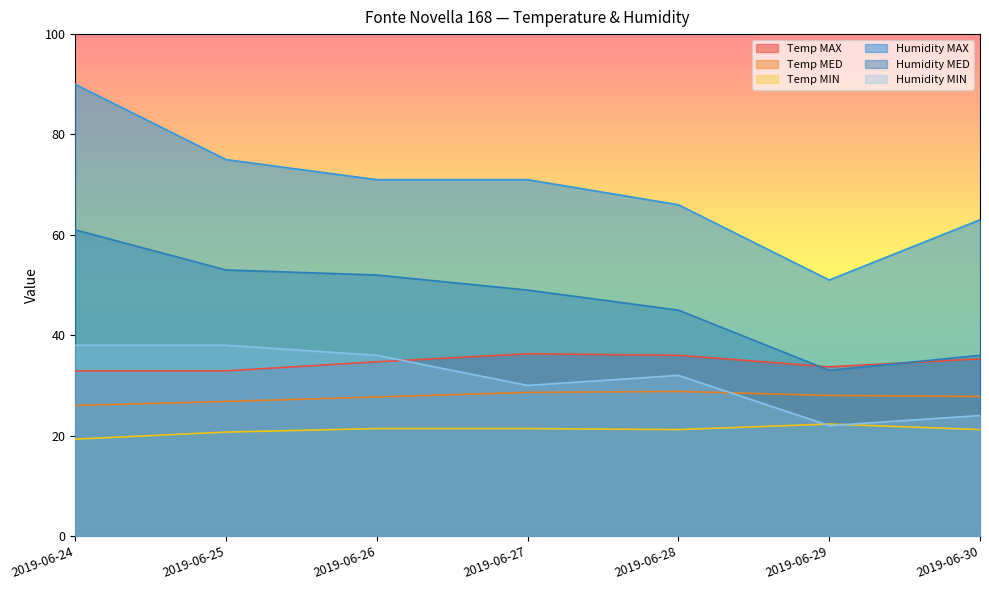

What is the average value of the Temp MED series?

27.7